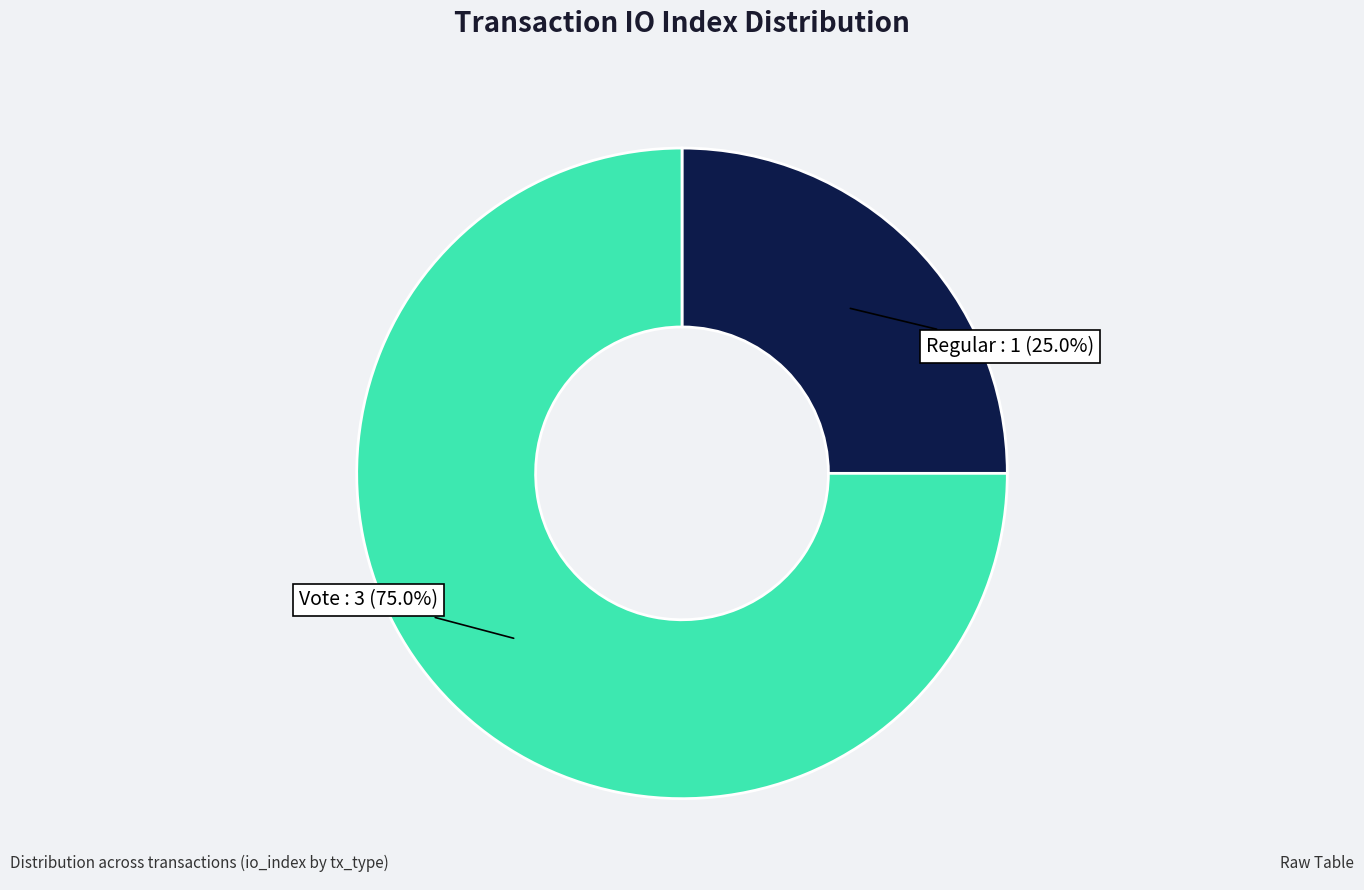

Does Regular represent more than half of the total?

No